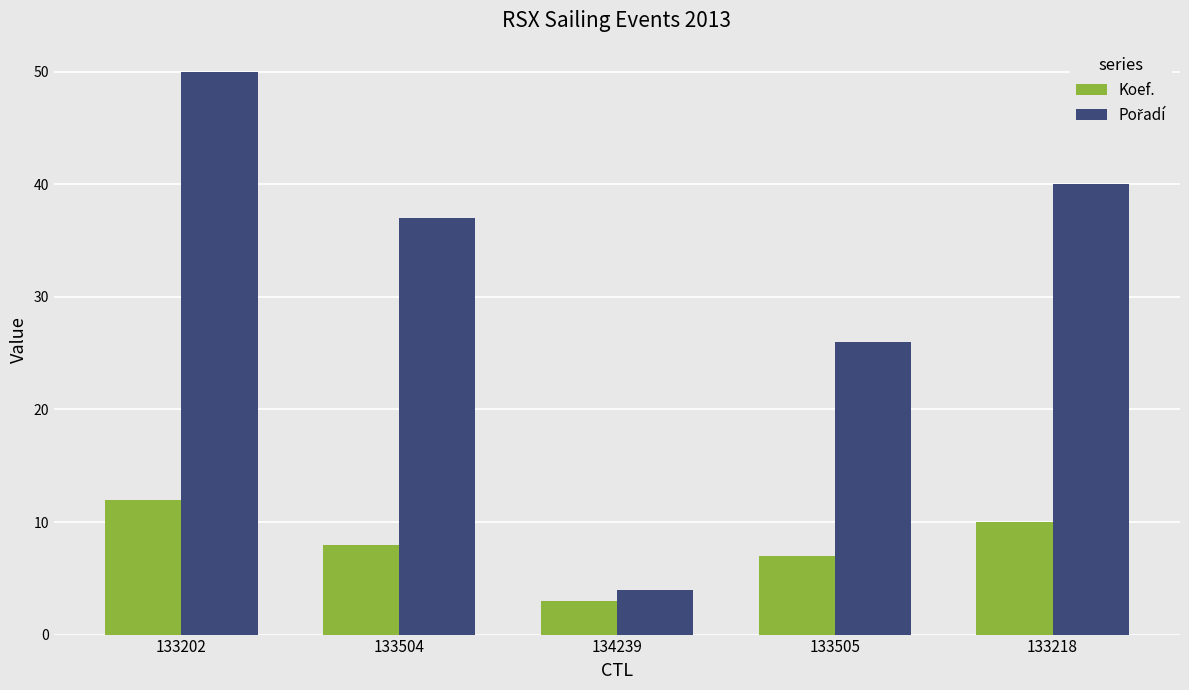

Is it true that Koef. equals 8 at 133504?

True